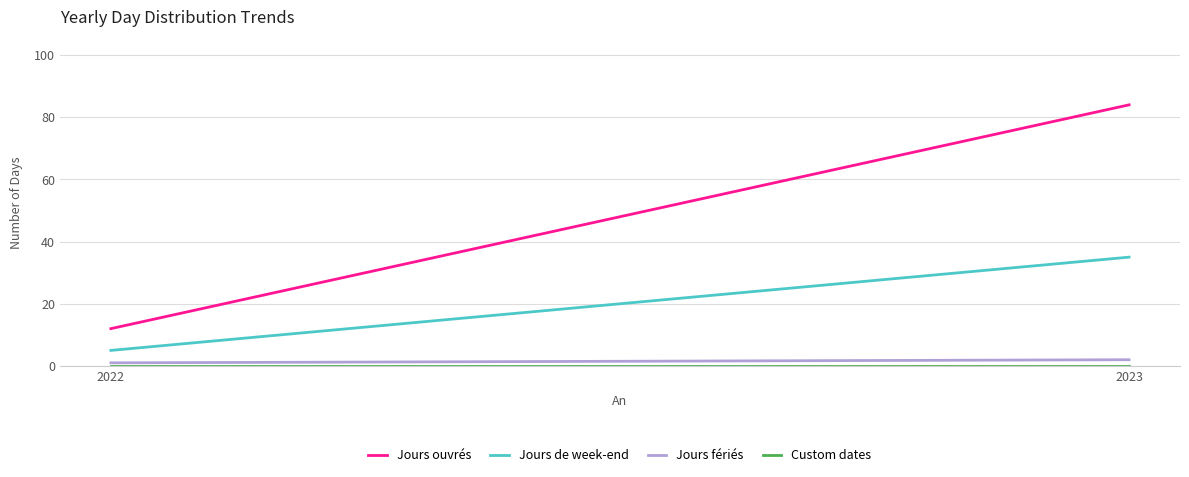

How many distinct data groups are displayed?

4